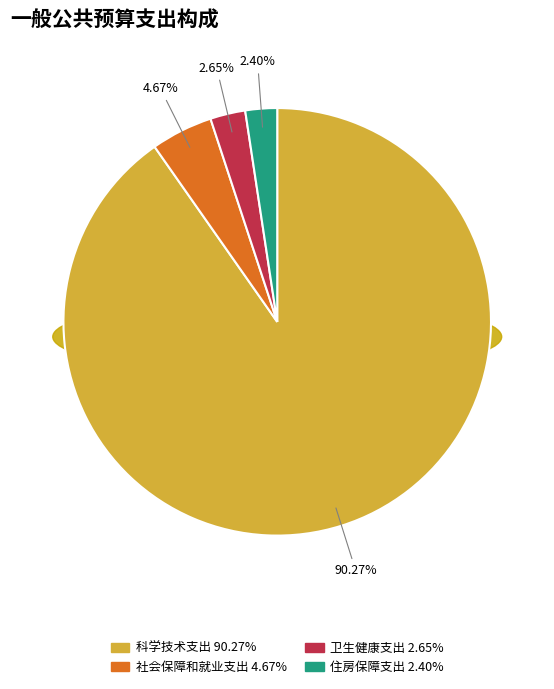

How much of the chart is everything except 住房保障支出?

97.6%